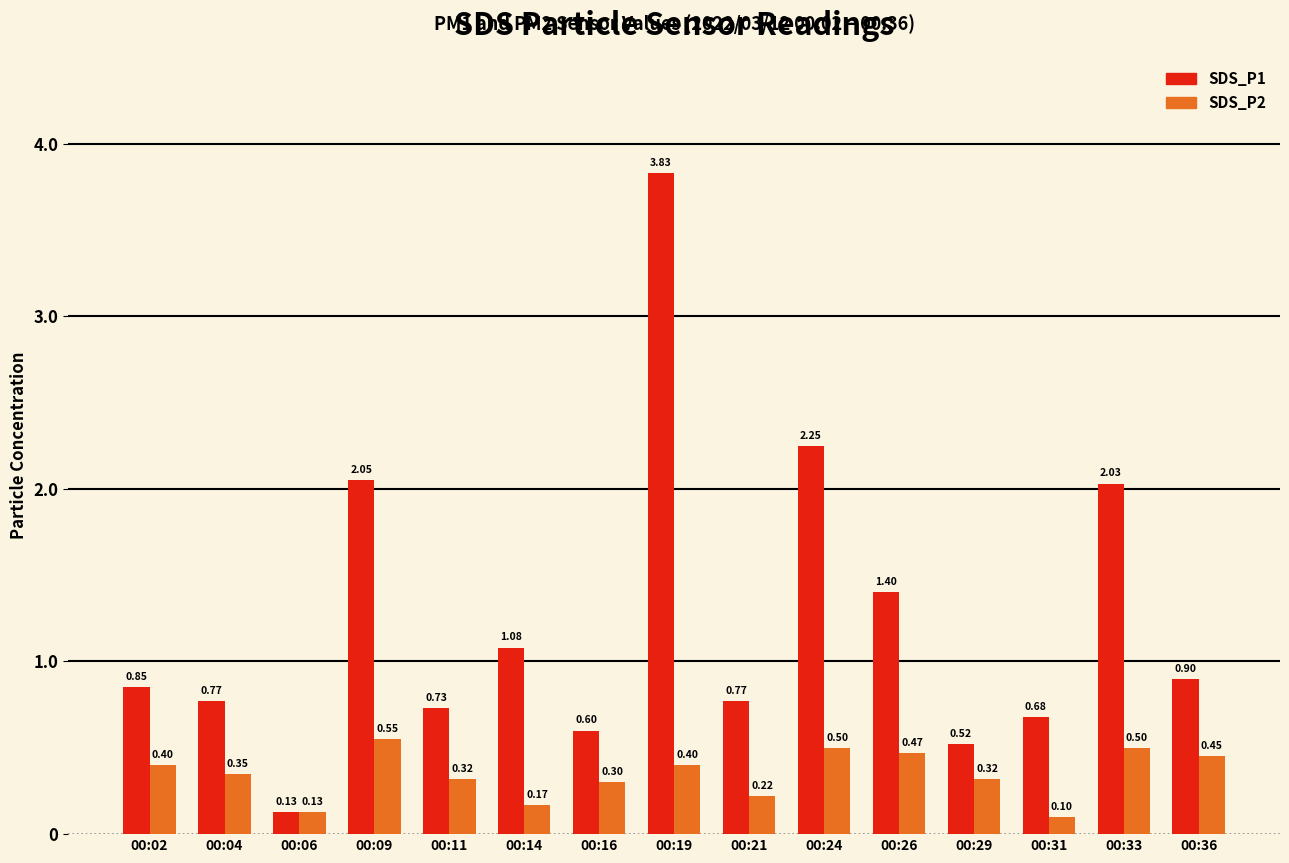

What is the difference between the SDS_P1 values at 00:09 and 00:29?

1.5